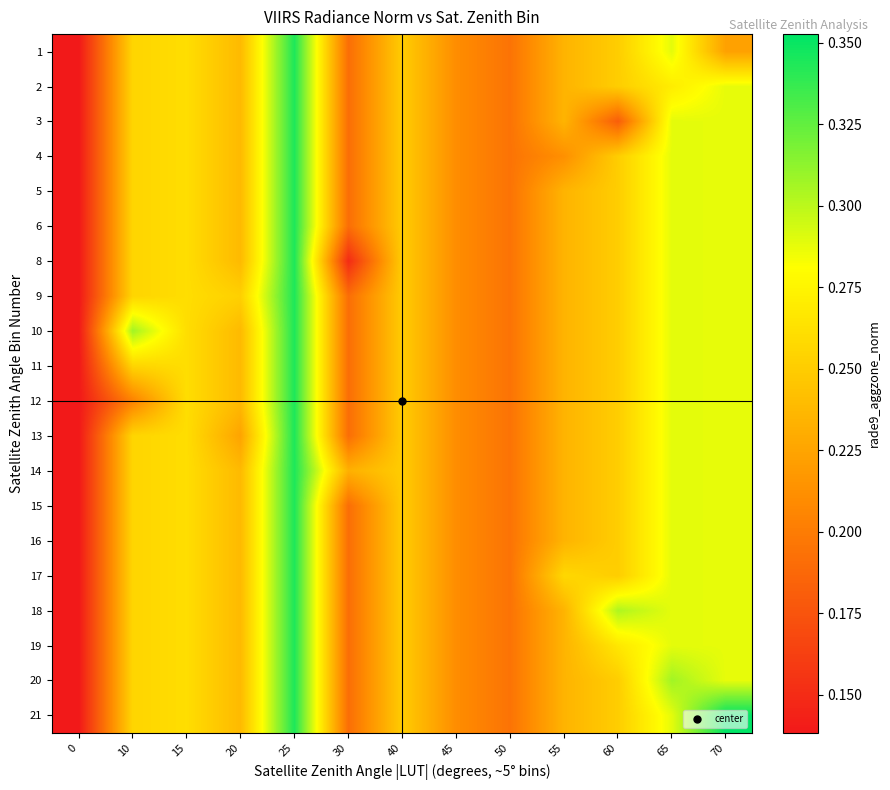

What is the total value across all series at 60?

5.0